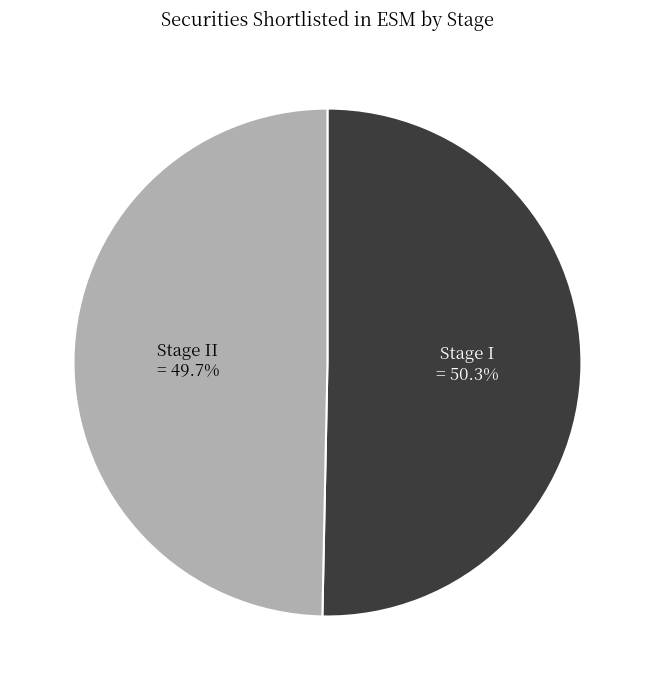

Combined, do Stage I and Stage II account for over 50%?

Yes